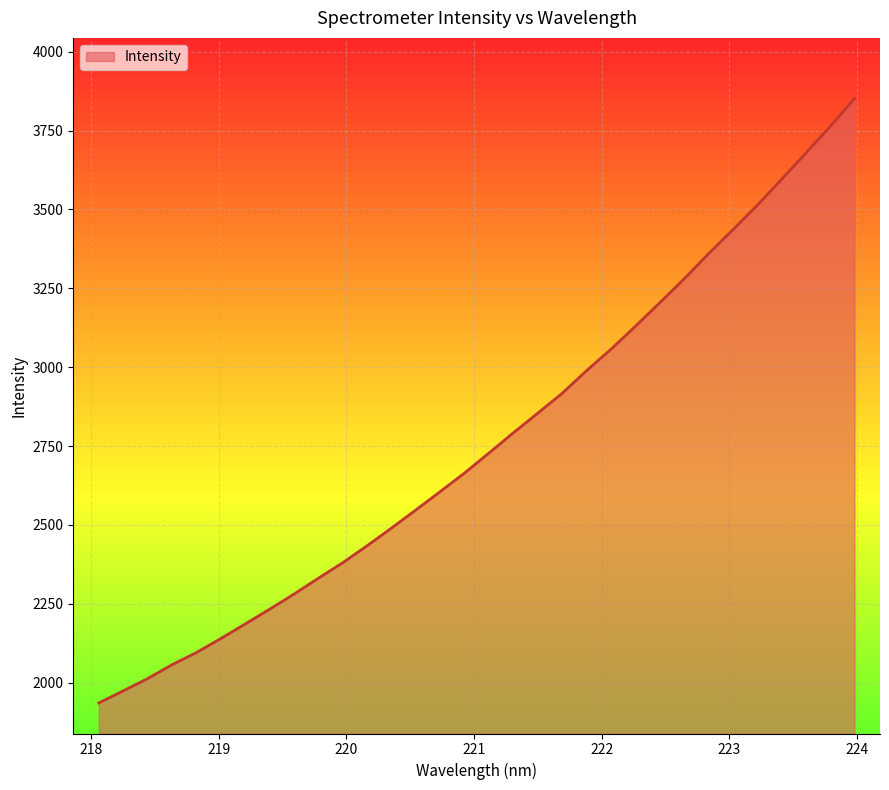

What is the smallest value displayed?

1936.0